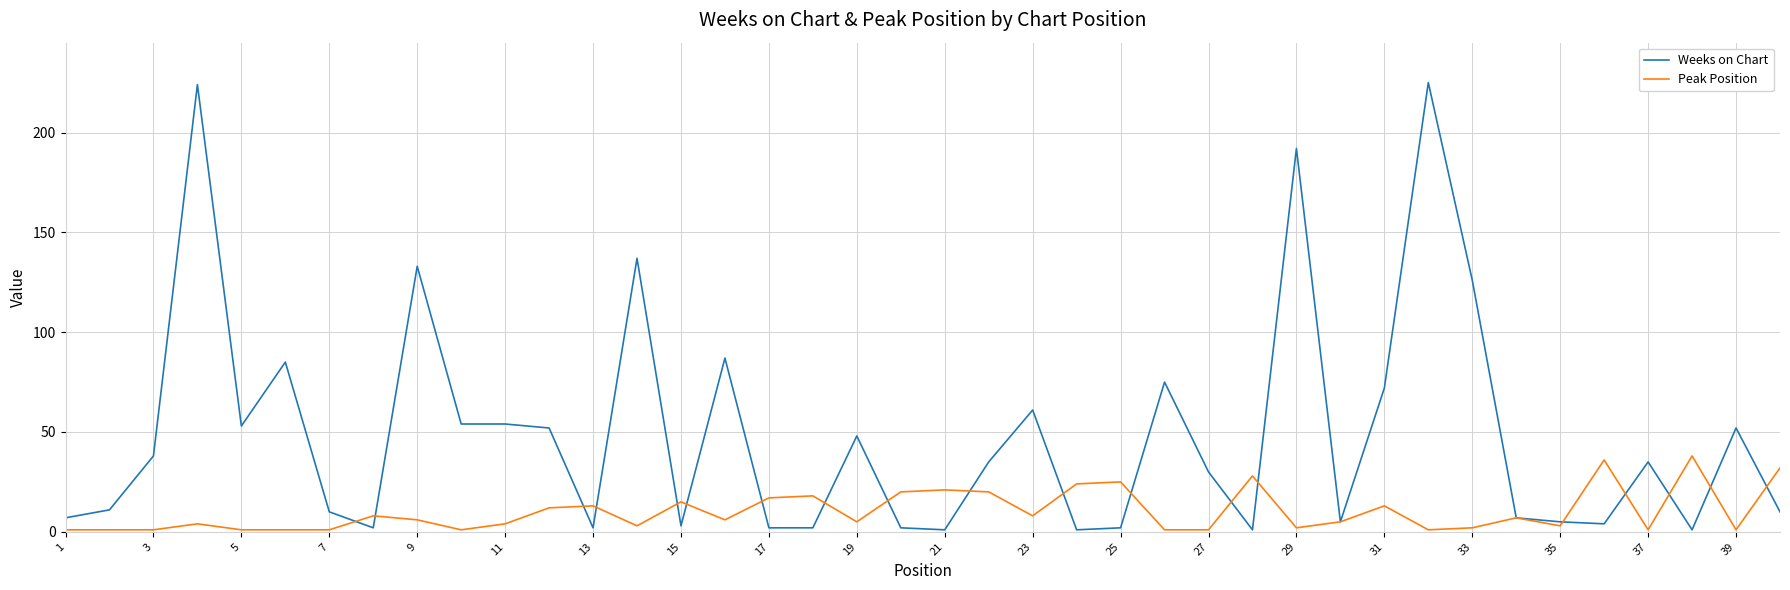

Which series has the largest total across all categories?

Weeks on Chart